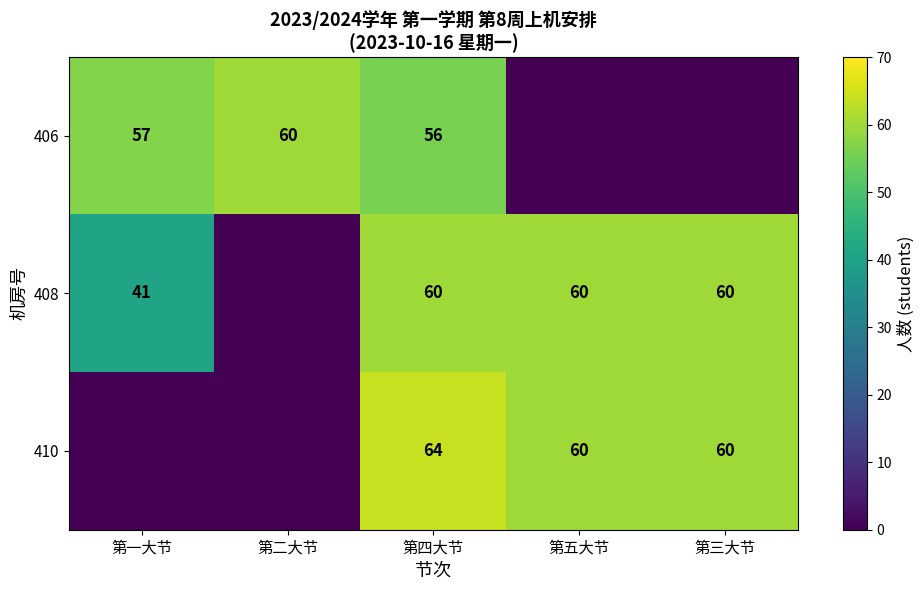

What is the spread (max minus min) of values at 第四大节?

8